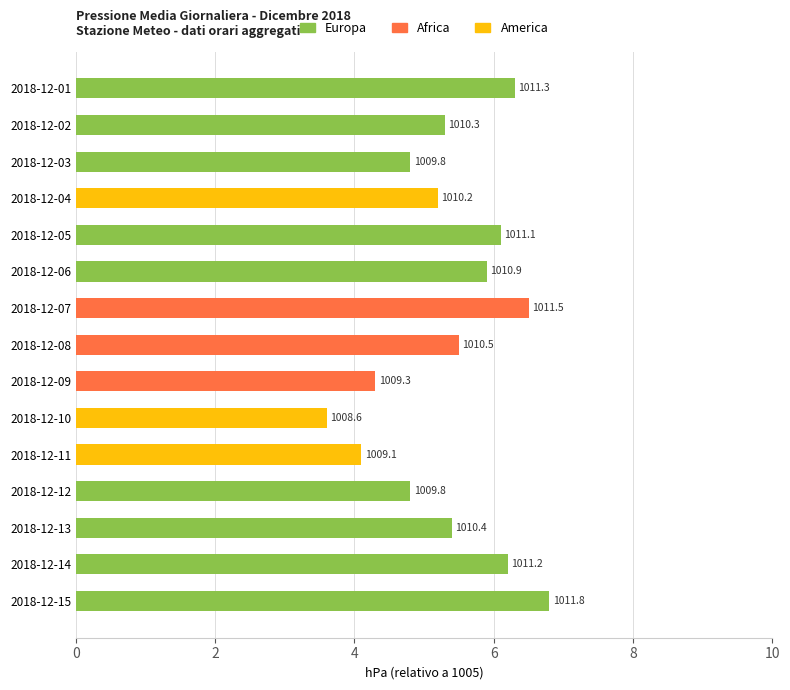

True or false: Africa has a value of 0.0 at 2018-12-14.

True